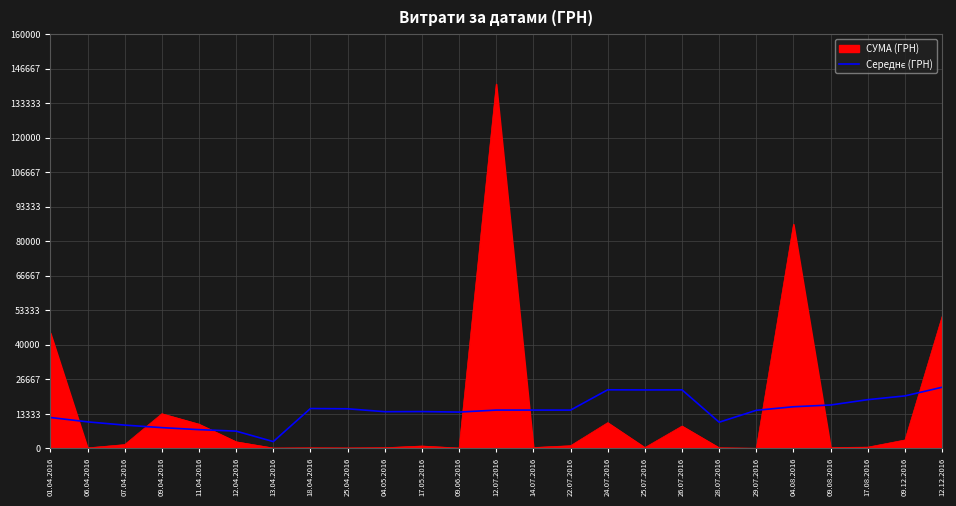

Which series has the widest spread of values?

СУМА (ГРН)